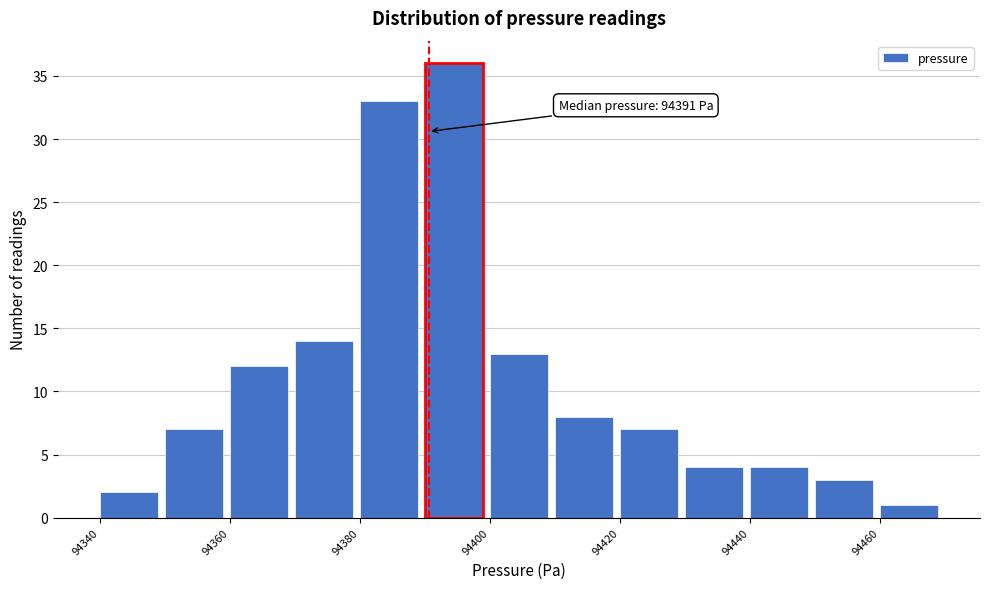

Which range on the x-axis has the tallest bar?

94390 to 94400